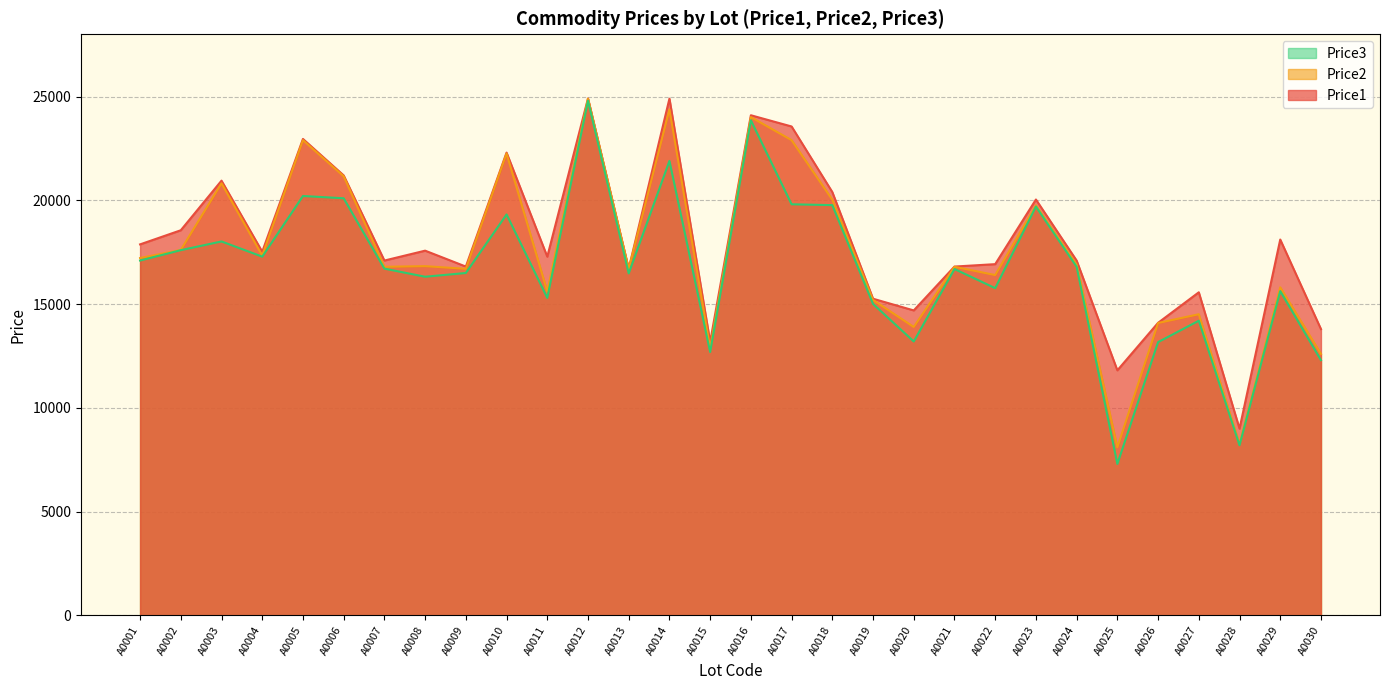

The Price2 series shows 21158 at A0006. True or false?

True